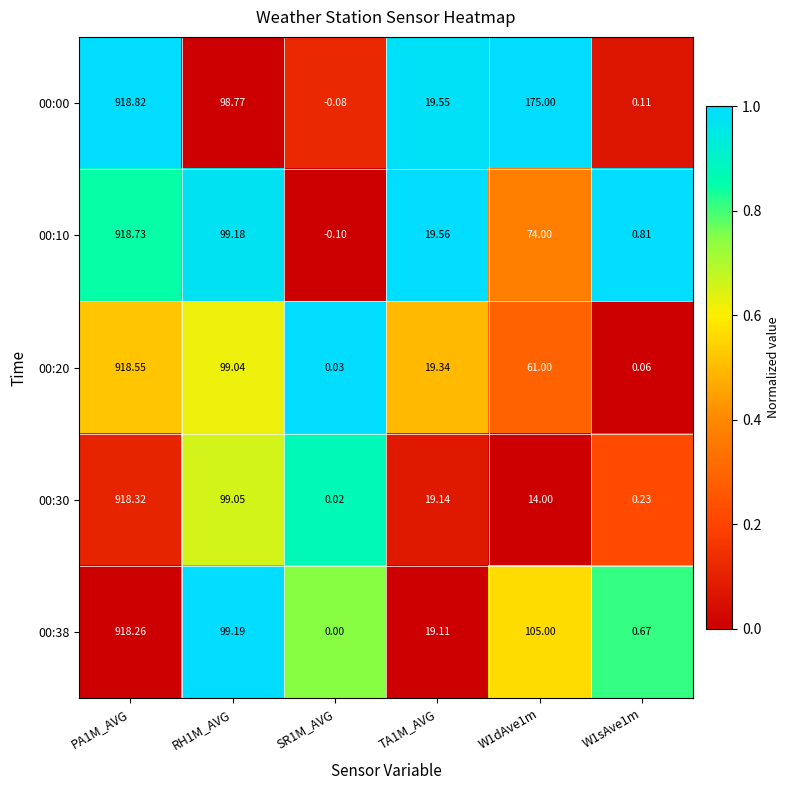

Which series has the largest total across all categories?

00:00